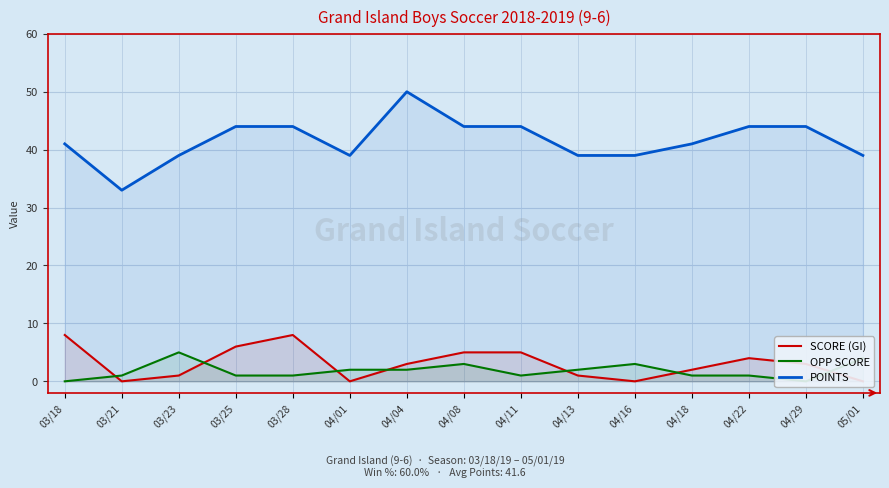

Where is the first local maximum for SCORE (GI)?

03/28